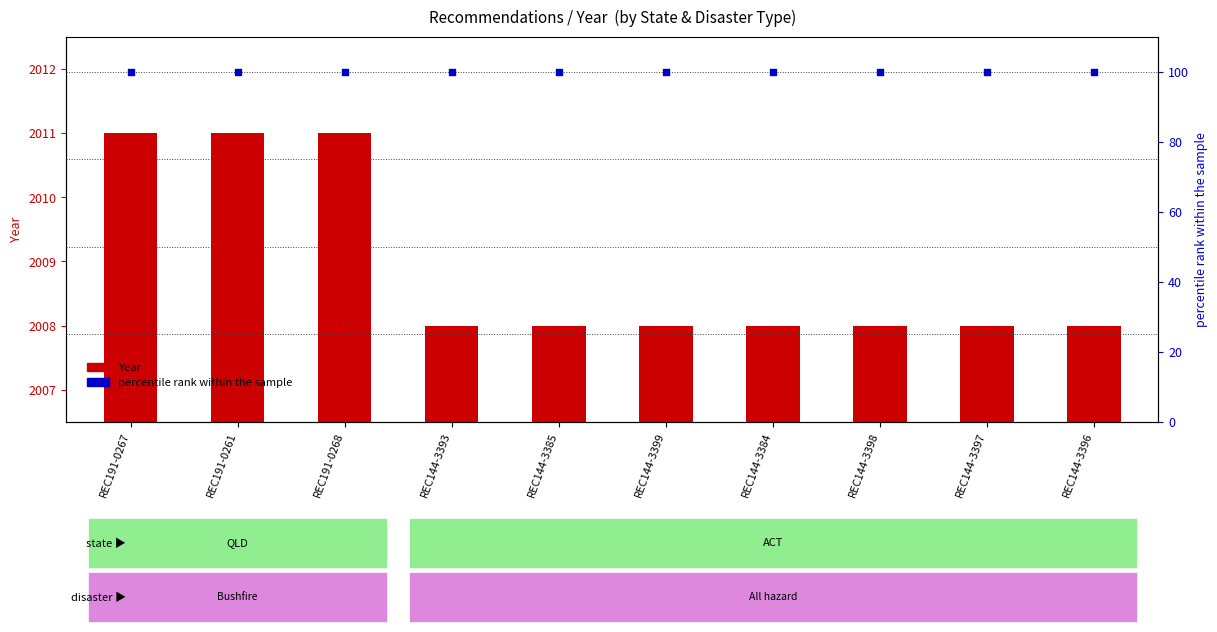

At how many categories does at least one series exceed 1923?

10